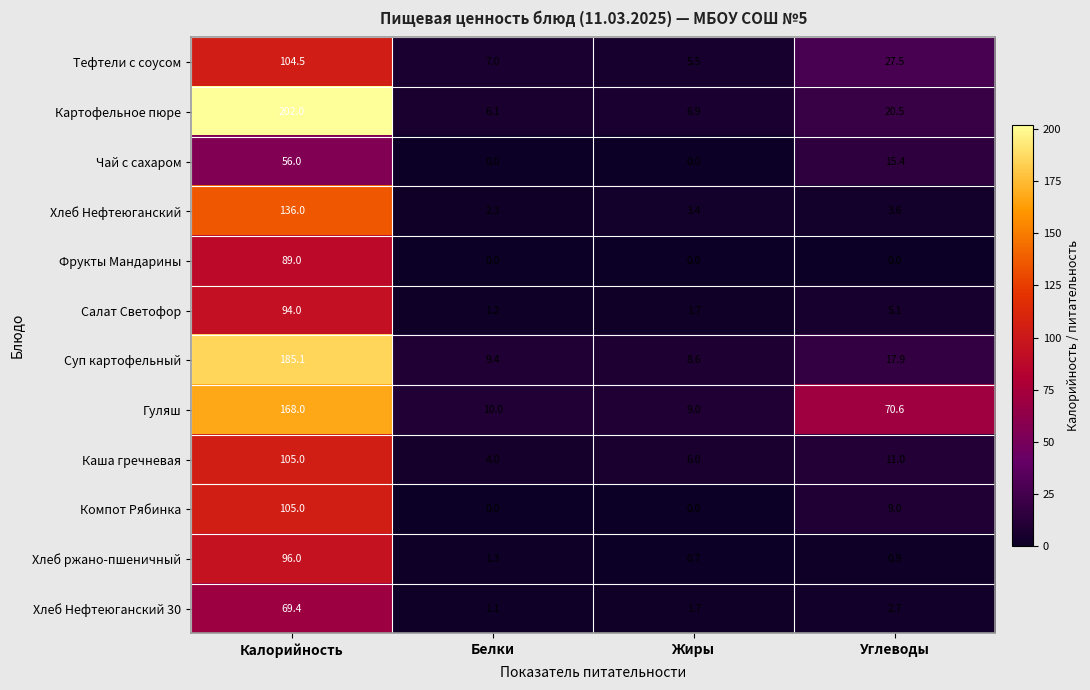

What is the sum of all Компот Рябинка values?

114.0